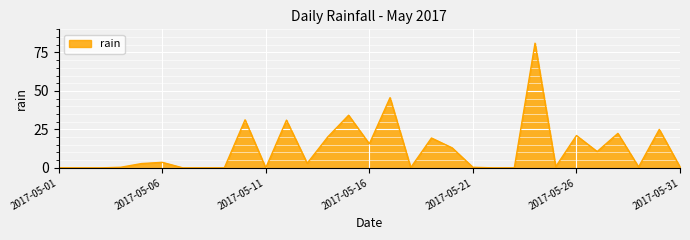

What is the greatest value displayed?

81.0